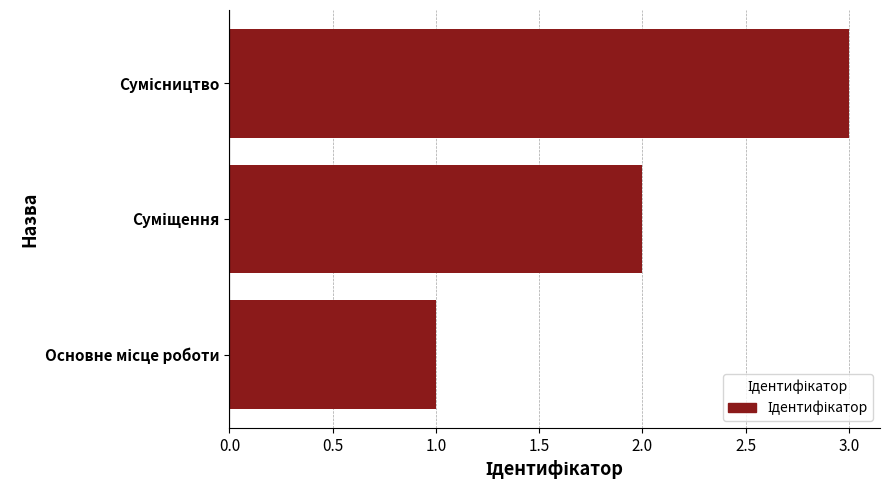

What is the maximum value shown in the chart?

3